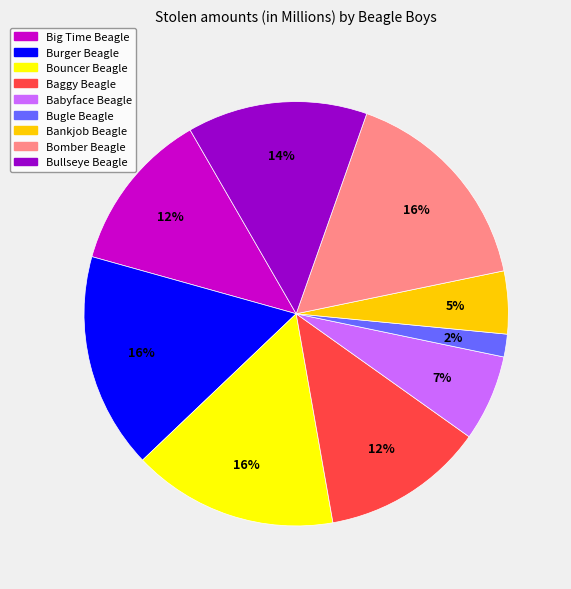

What is the smallest slice in the pie chart?

Bugle Beagle